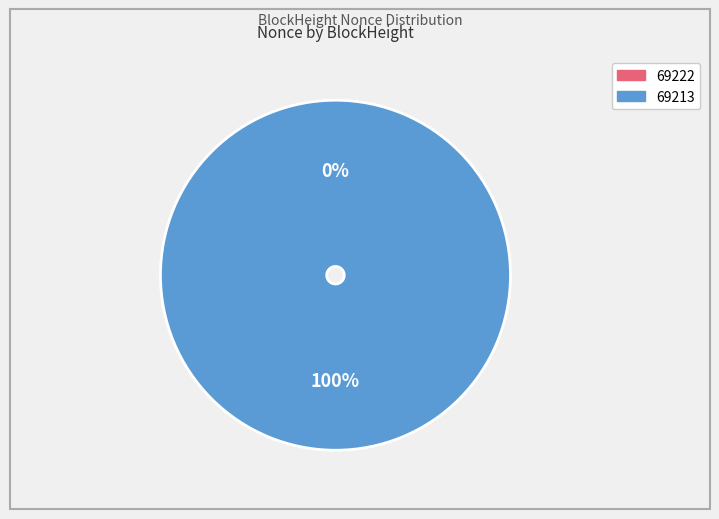

Count the number of slices in the pie.

2